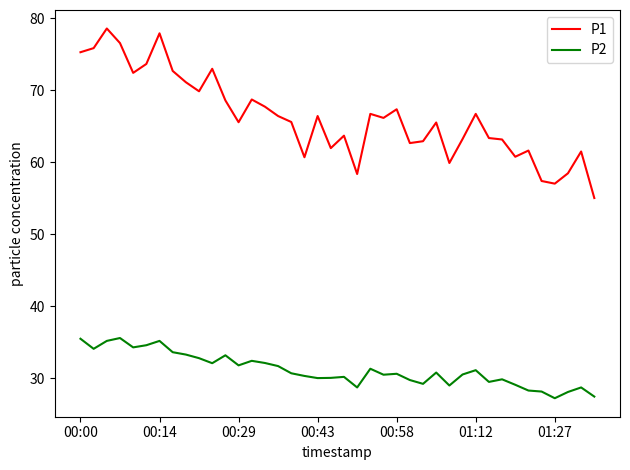

What is the difference between the maximum and minimum values in the P1 series?

23.6